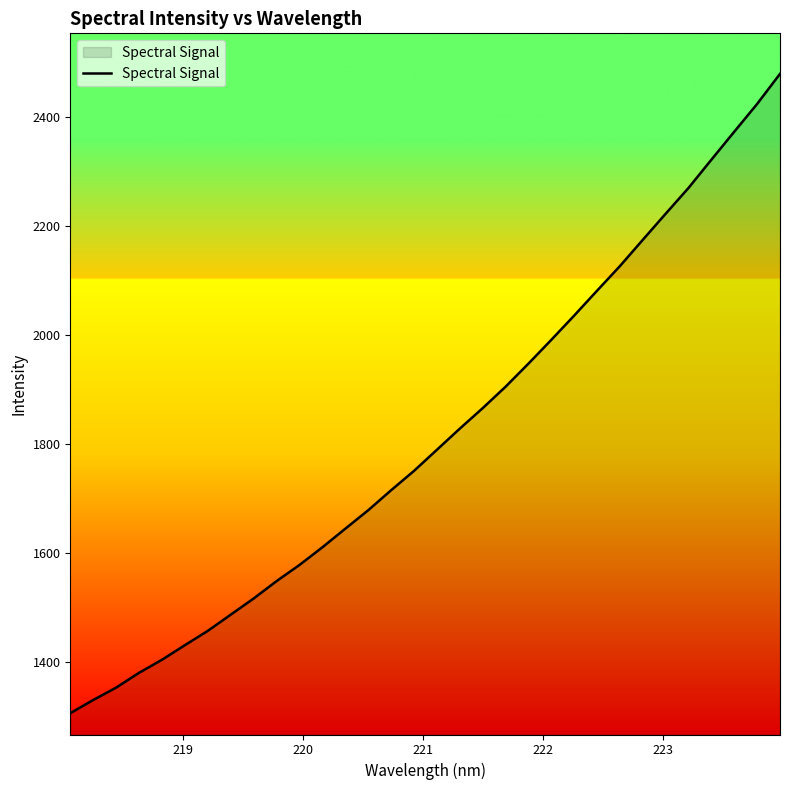

What is the smallest value displayed?

1305.9